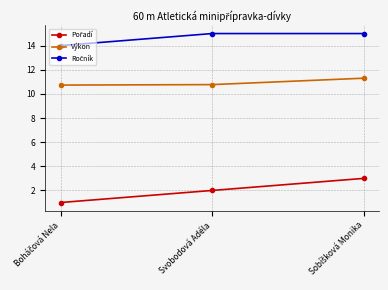

What is the average value of the Výkon series?

10.9